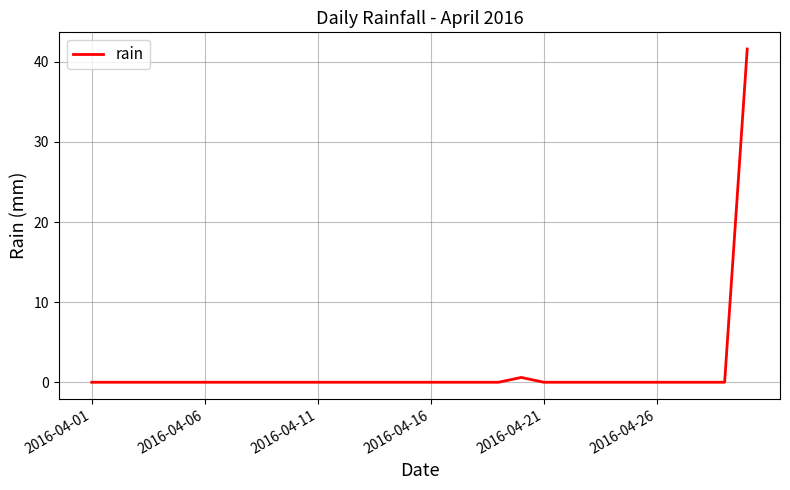

What is the difference between the maximum and minimum values?

41.6